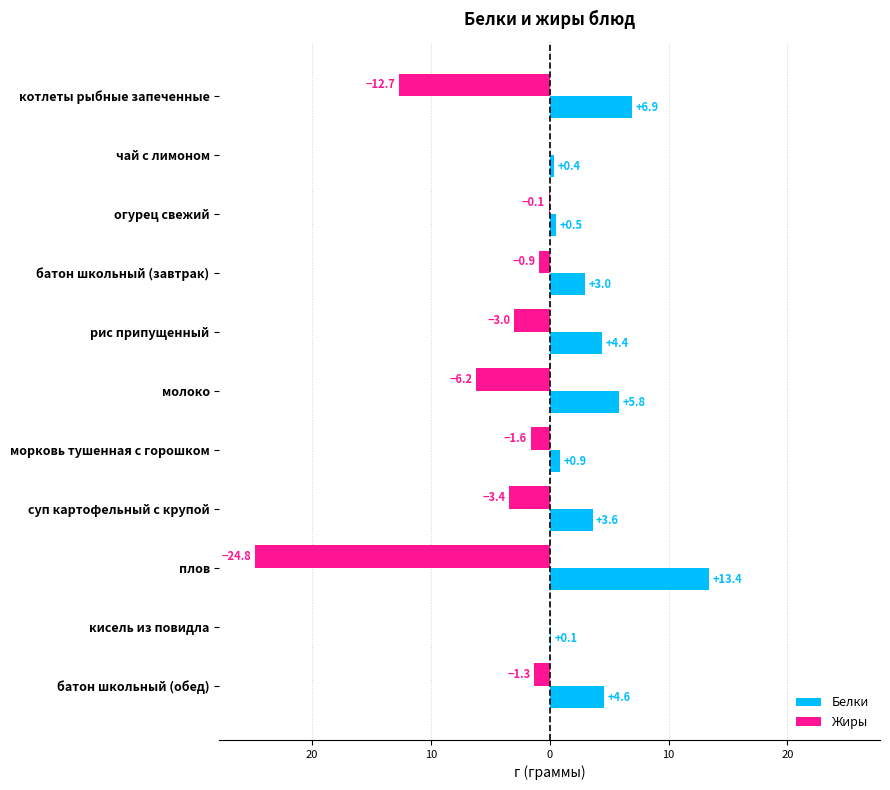

What are all the series names shown in the legend?

Белки, Жиры